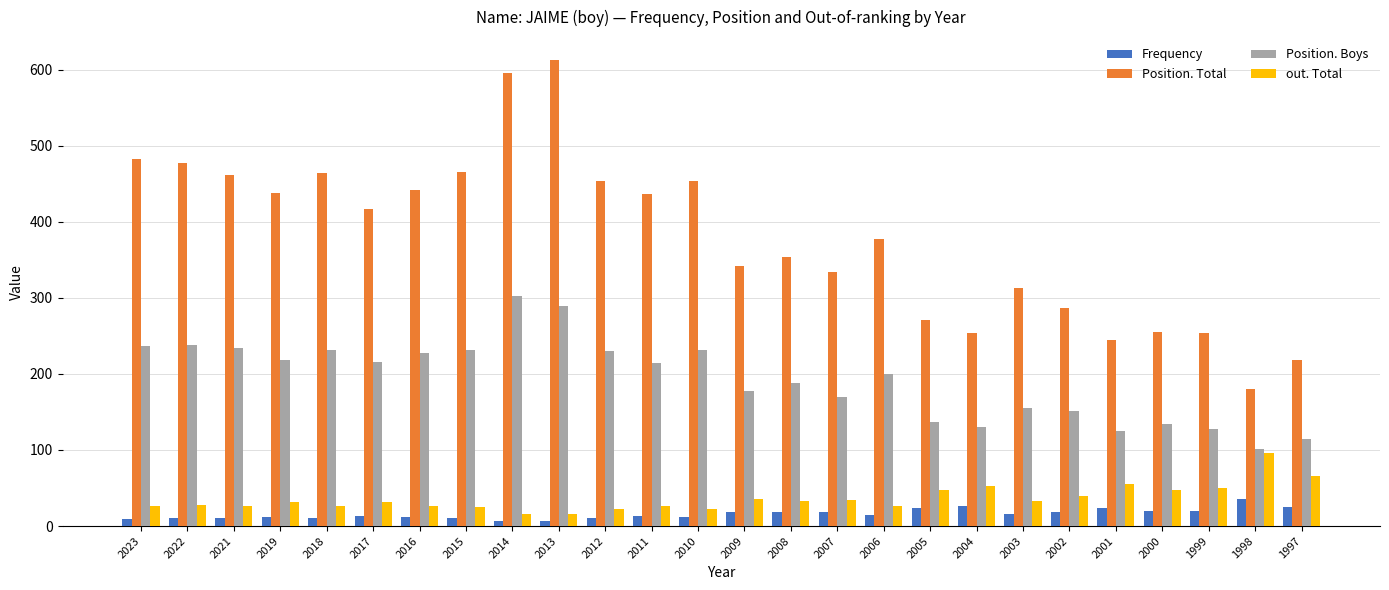

Is the value of out. Total at 2007 greater than the value of Position. Total at 2022?

No